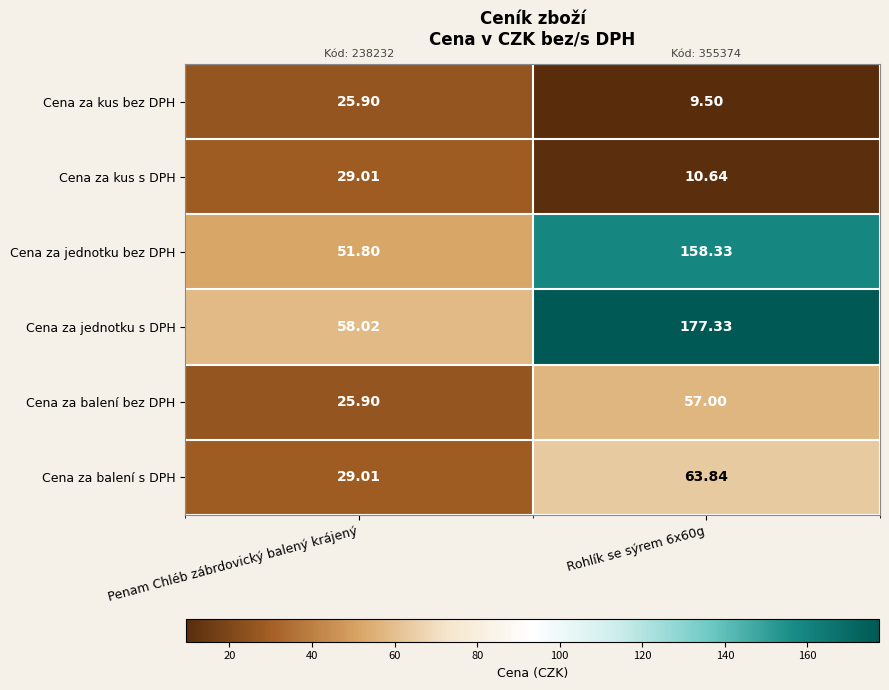

Which series has the largest total across all categories?

Cena za jednotku s DPH